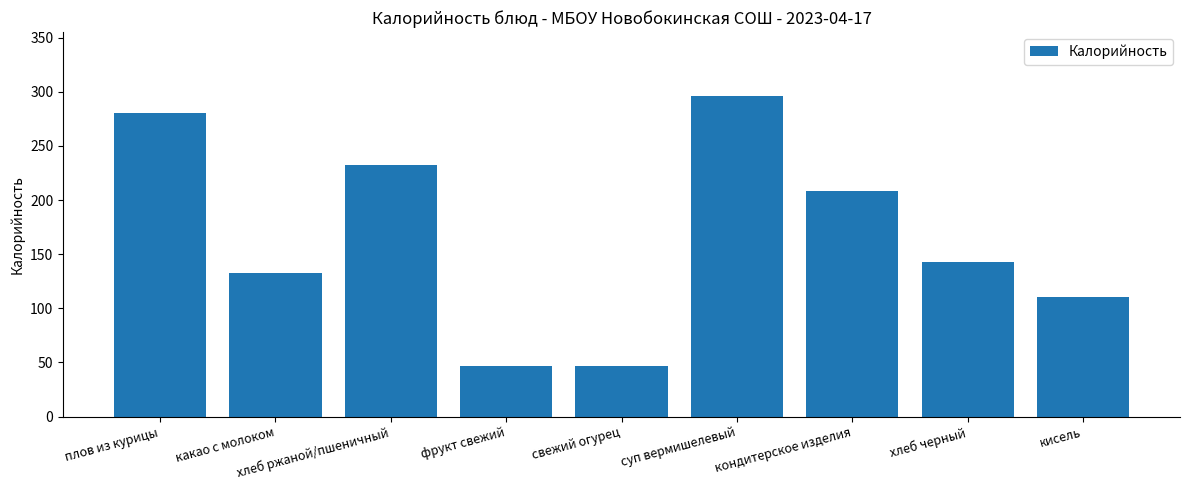

How many bars are there in total?

9